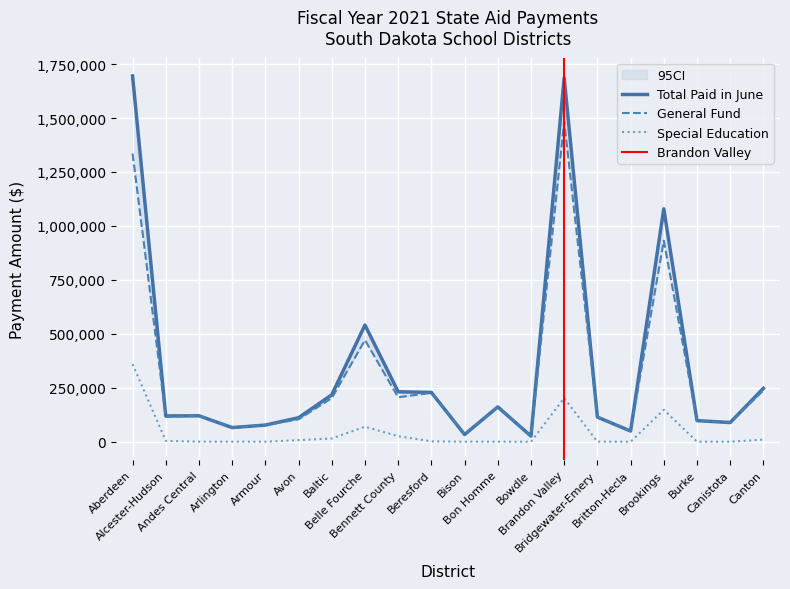

What value does the General Fund series have at Canton?

237696